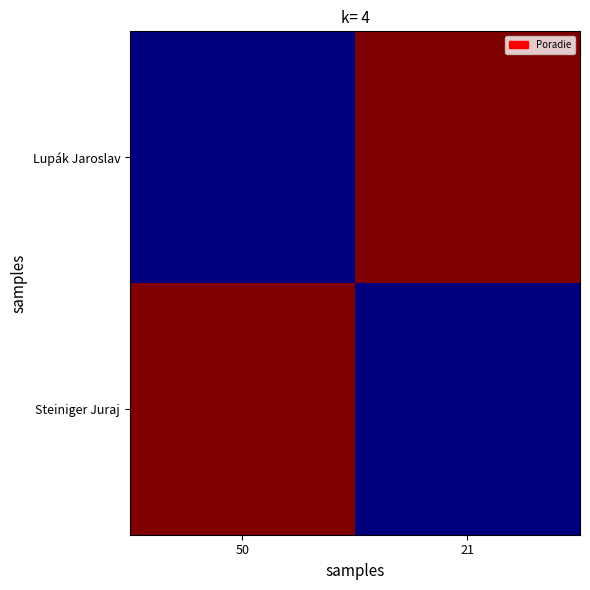

At which category is the sum across all series the highest?

50